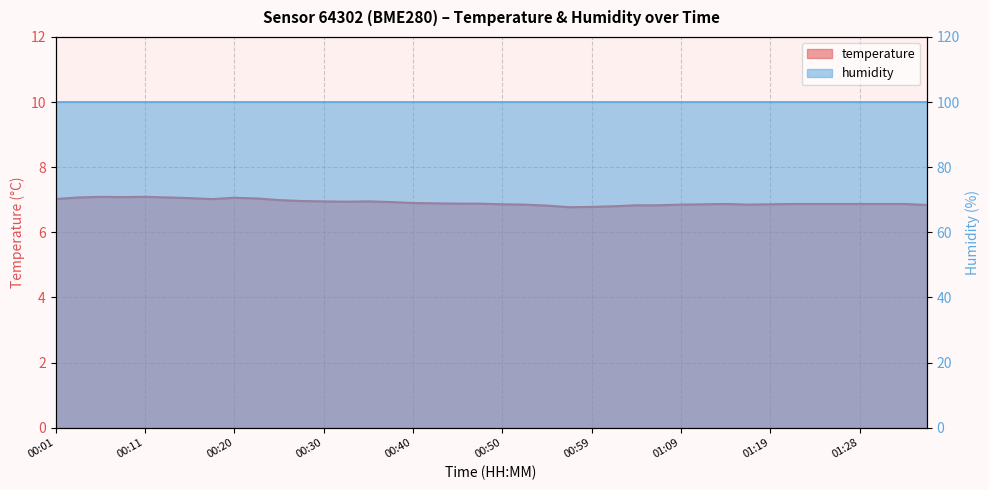

Which category has the highest value across all series?

00:06